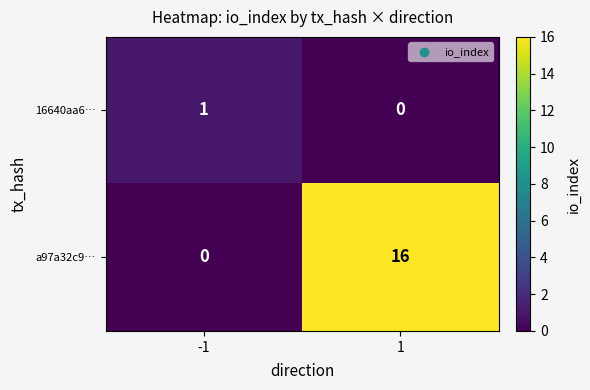

Rank the series by their average value, from highest to lowest.

a97a32c9…, 16640aa6…